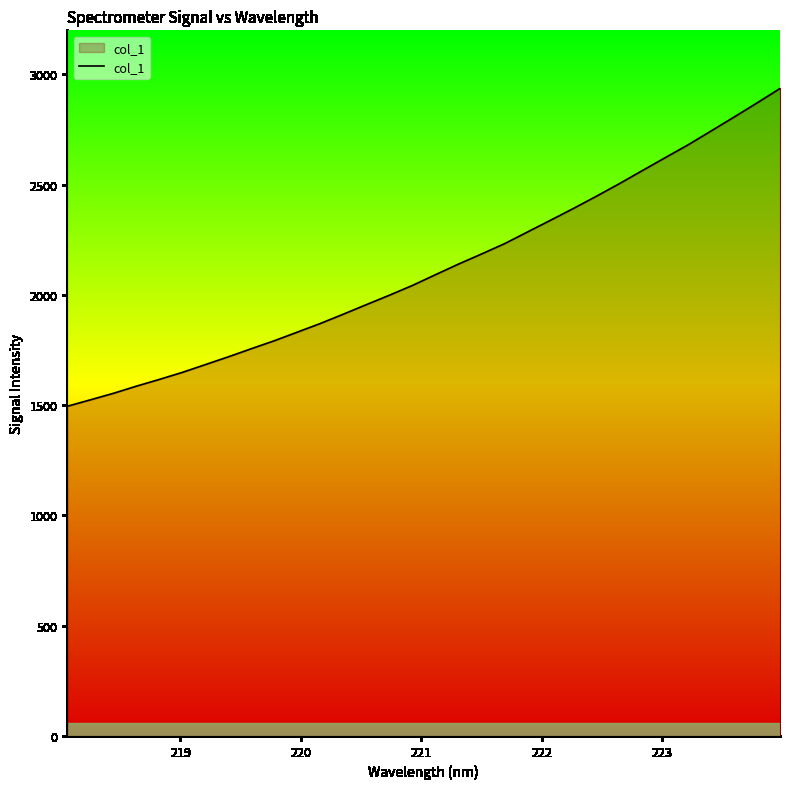

What is the maximum value shown in the chart?

2936.3